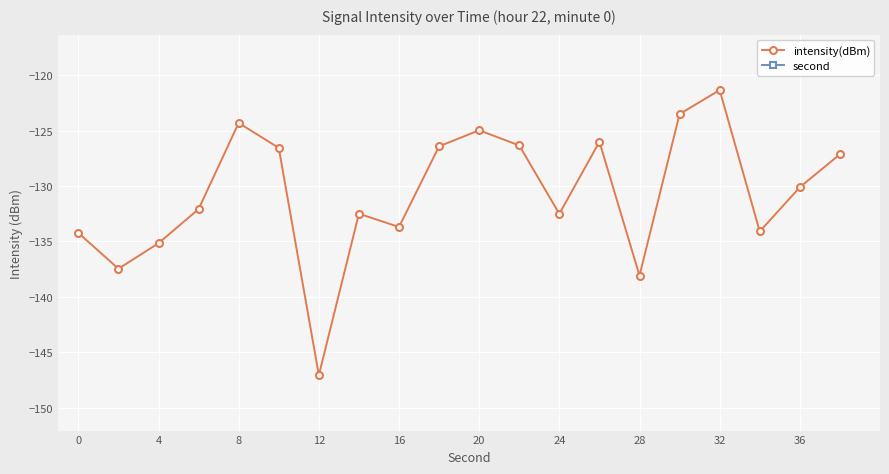

The intensity(dBm) series shows -132.5 at 24. True or false?

True